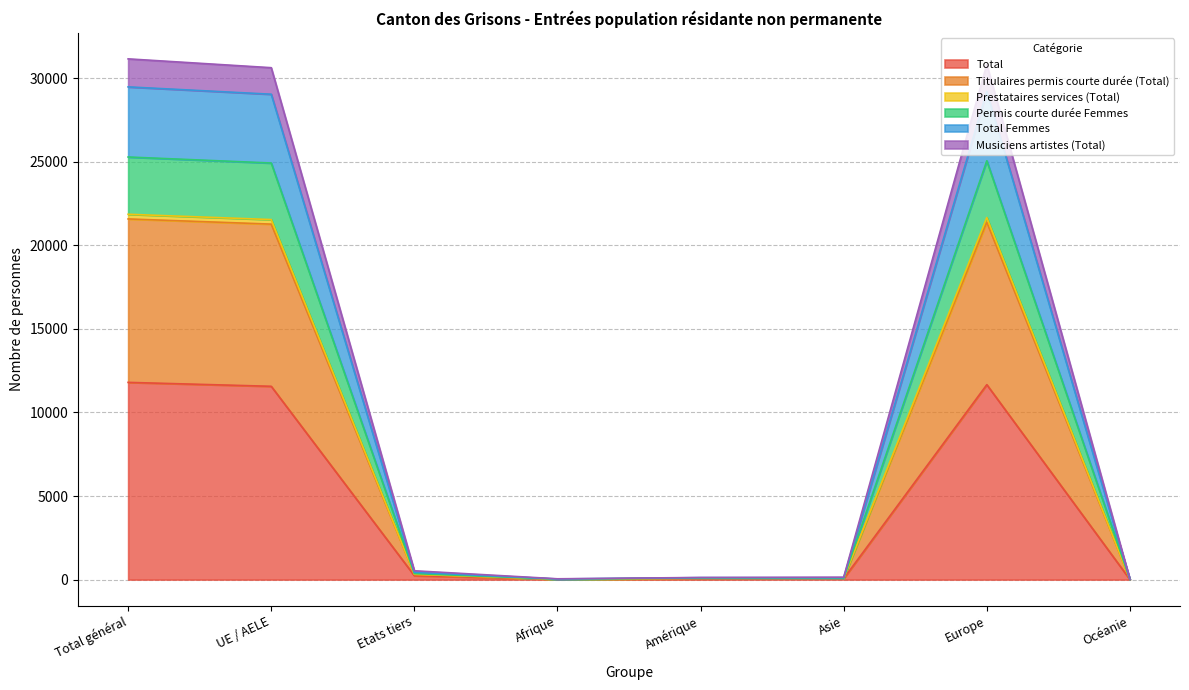

Reading right to left, extract all data points from this chart.

Total: 6	11662	61	51	19	235	11564	11799
Titulaires permis courte durée (Total): 10	25055	91	96	30	359	24923	25282
Prestataires services (Total): 14	30819	145	127	48	528	30625	31153
Permis courte durée Femmes: 9	21384	81	78	25	310	21267	21577
Total Femmes: 13	29198	110	118	38	439	29038	29477
Musiciens artistes (Total): 9	21660	81	81	25	317	21539	21856